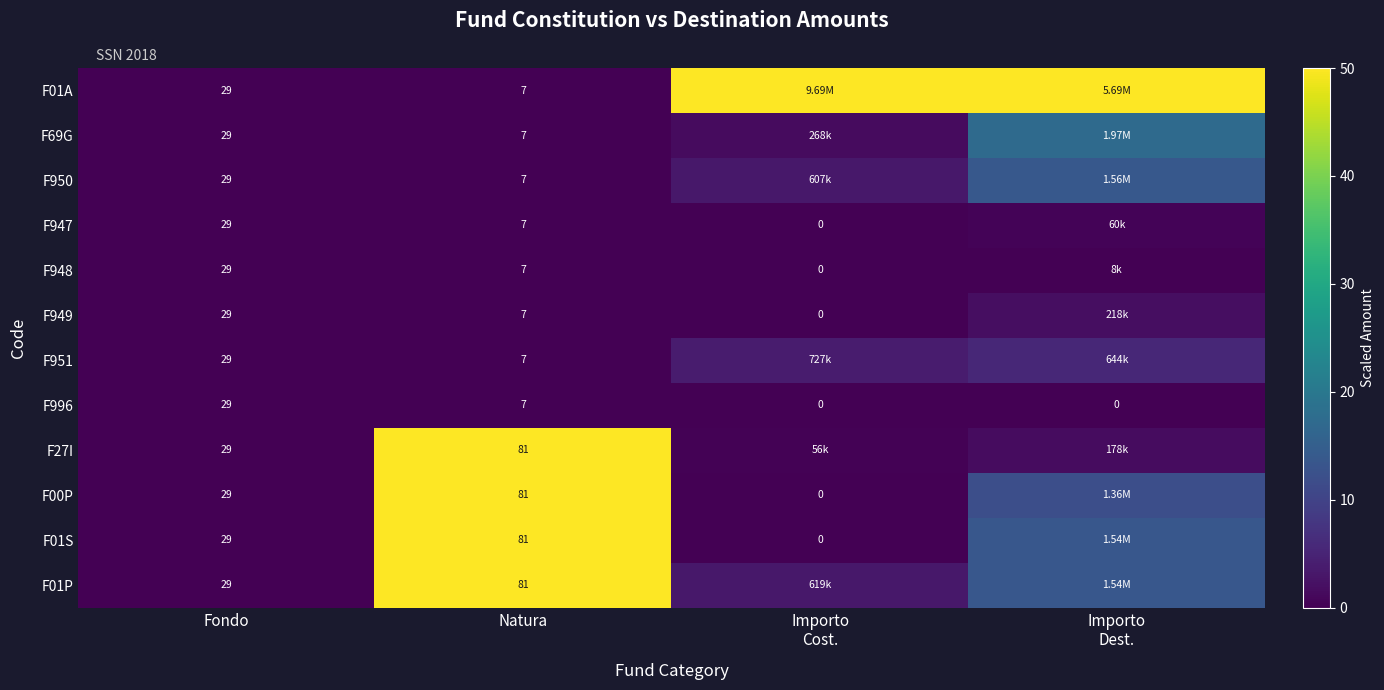

Where does the F996 series first go above 7?

Fondo